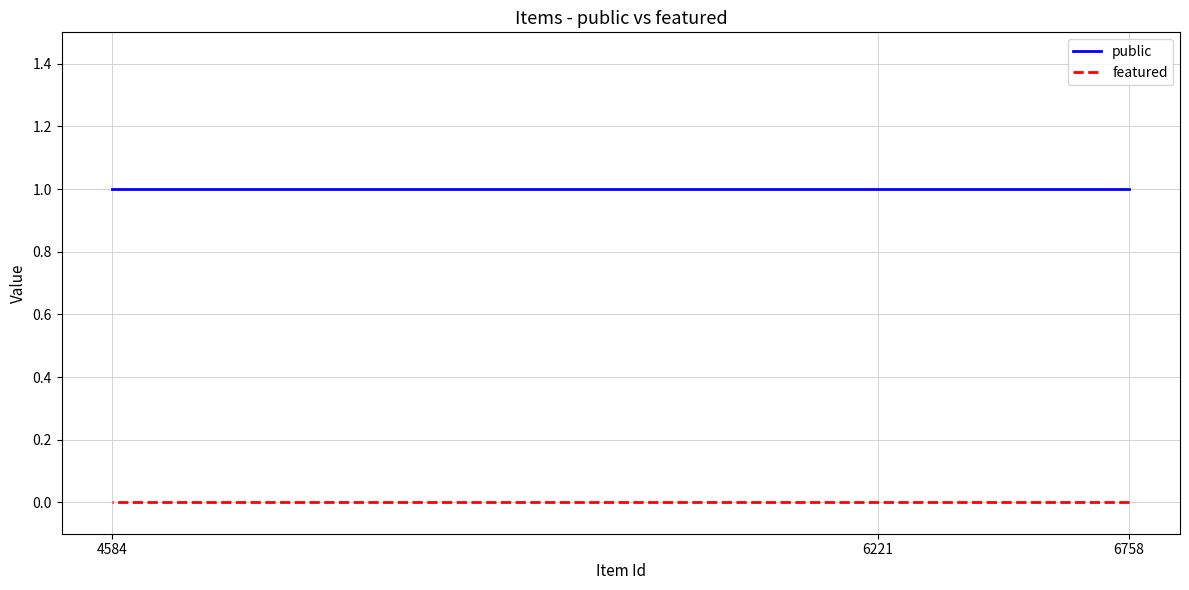

The value of featured at 6221 is 0. True or false?

True